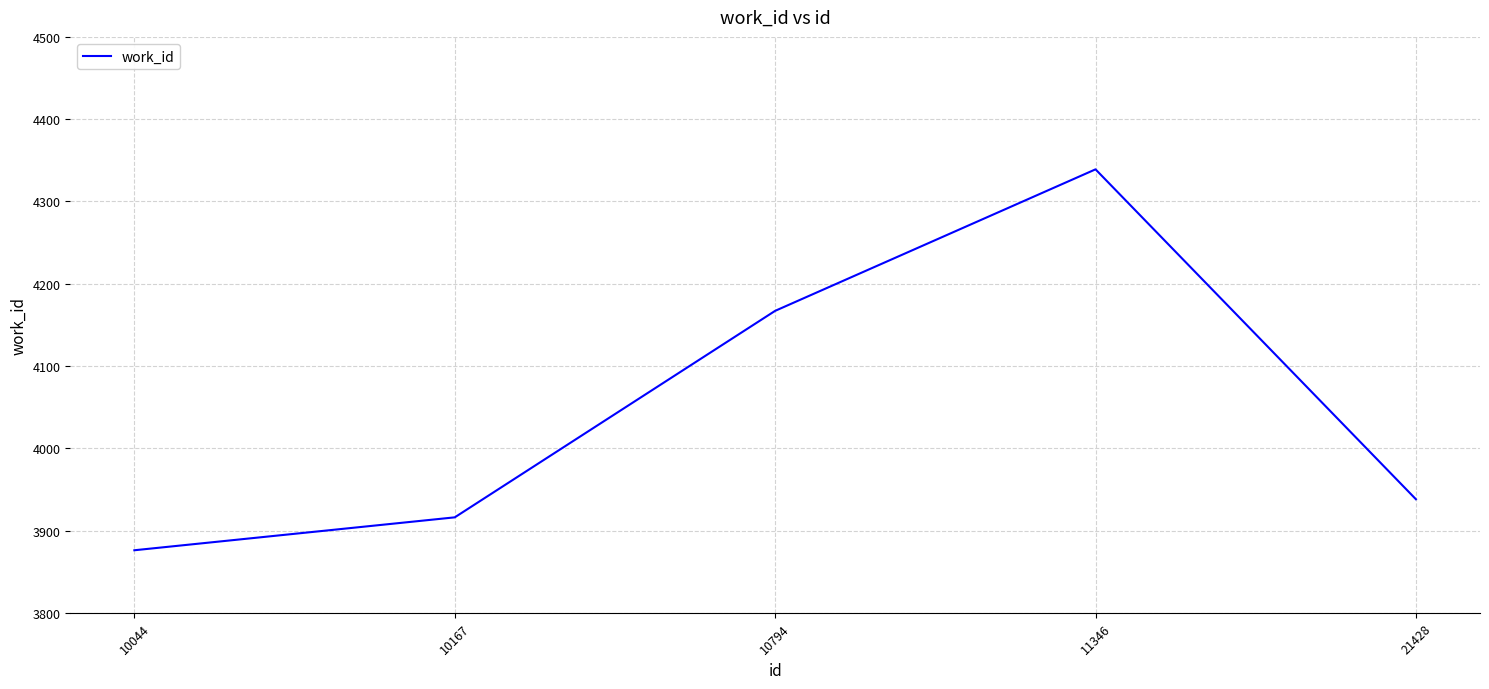

Does the chart display data point markers on the line(s)?

No